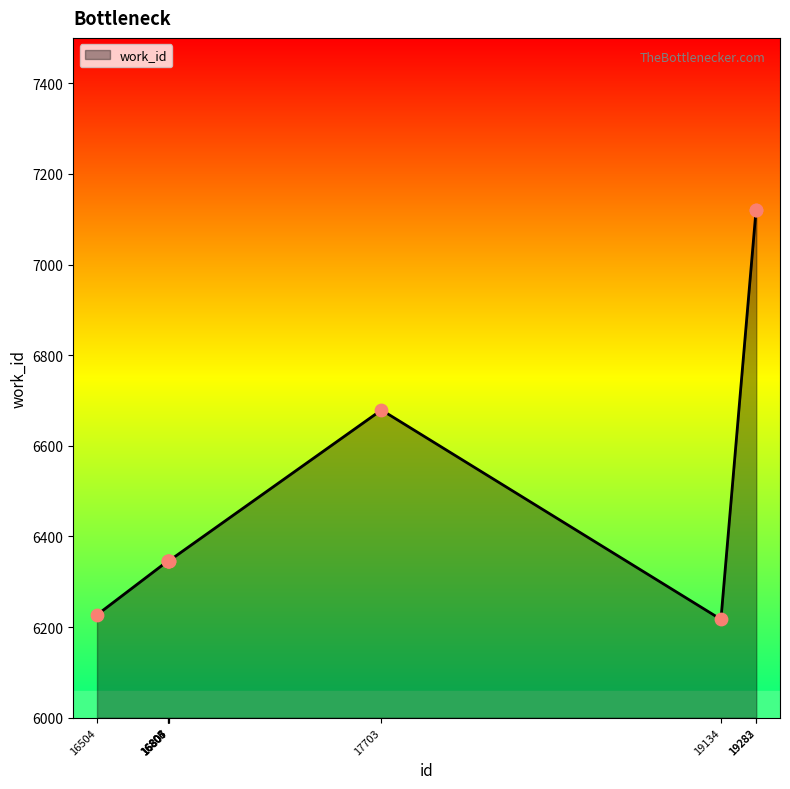

Between 19282 and 16806, which is larger?

19282